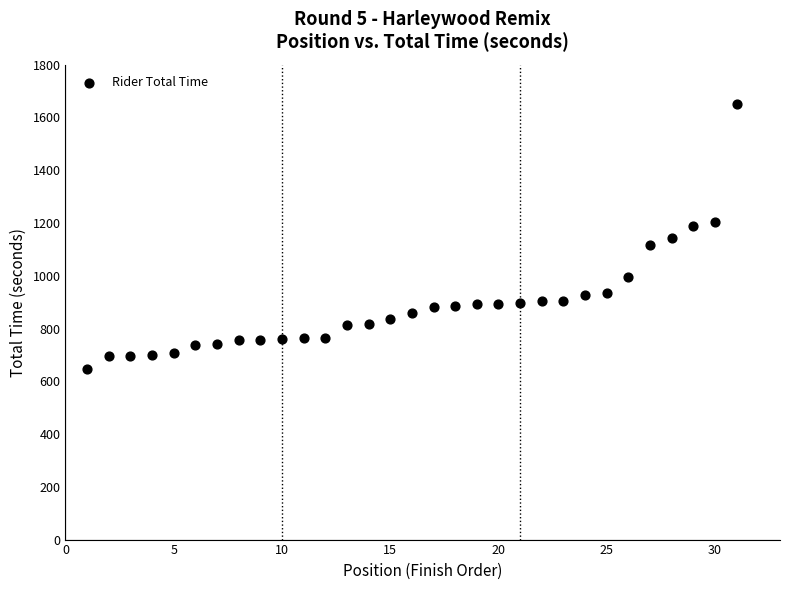

What is the range of Y values (max minus min)?

1001.4